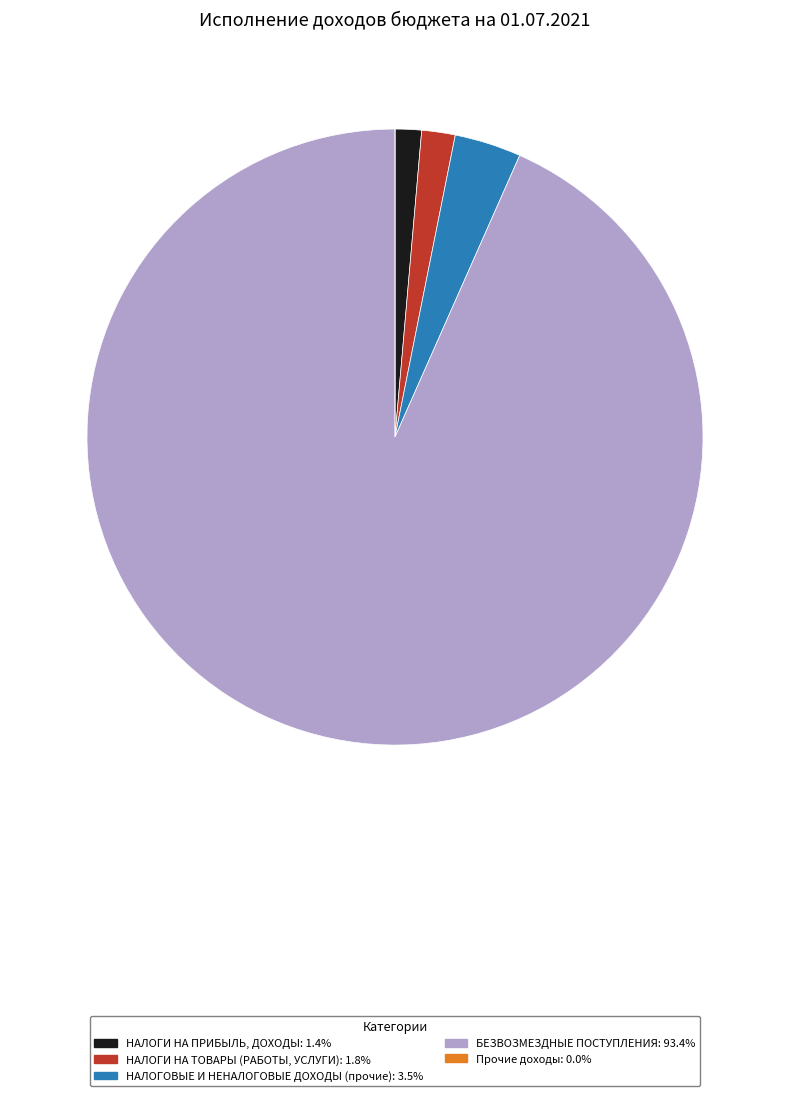

Does НАЛОГИ НА ПРИБЫЛЬ, ДОХОДЫ account for over 50% of the chart?

No